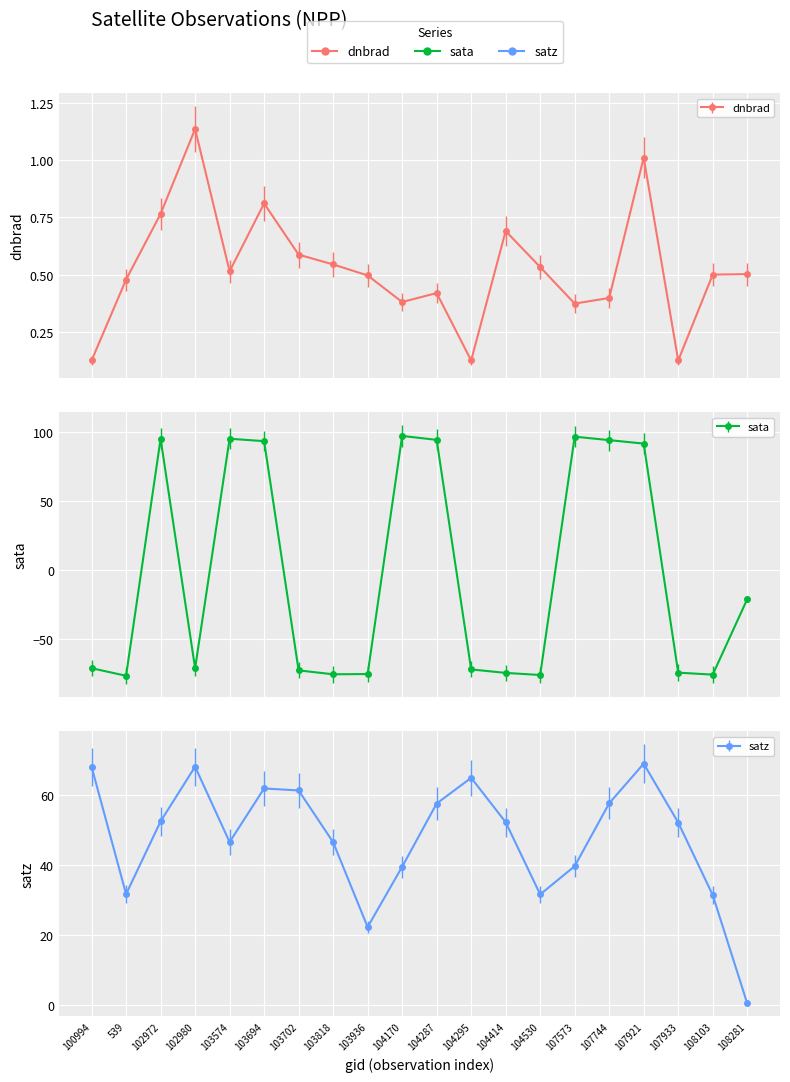

At which label is sata closest to 10?

108281